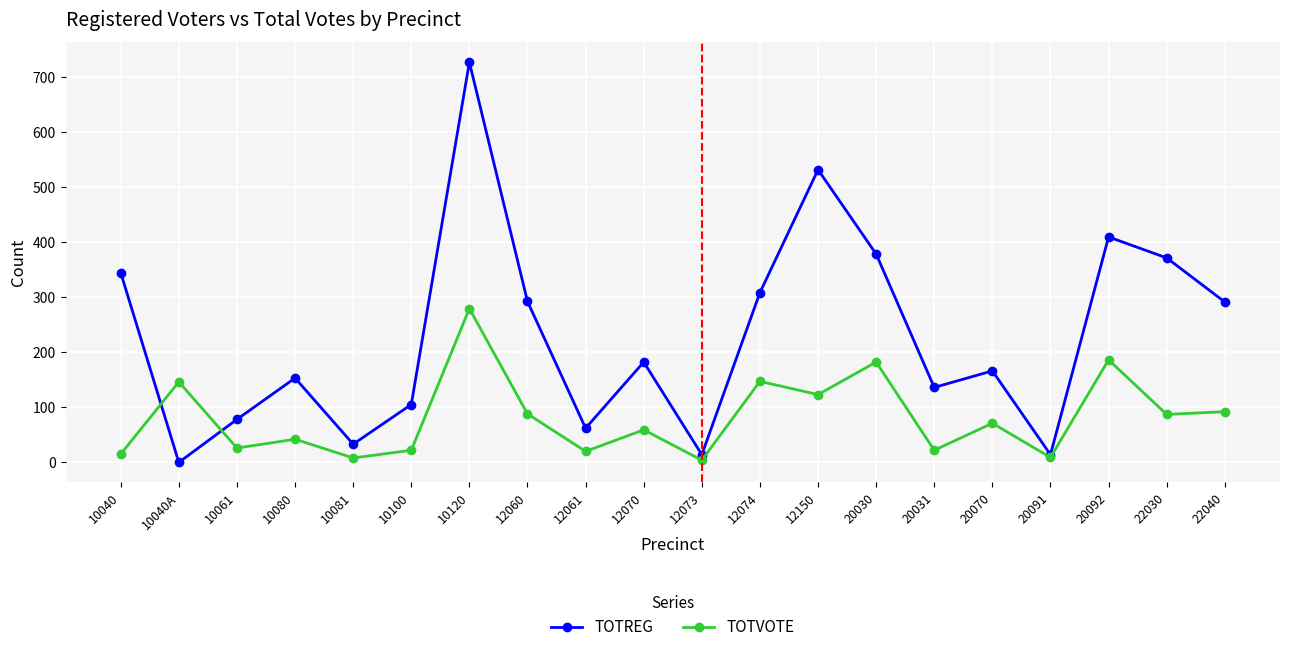

What is the sum of all TOTVOTE values?

1628